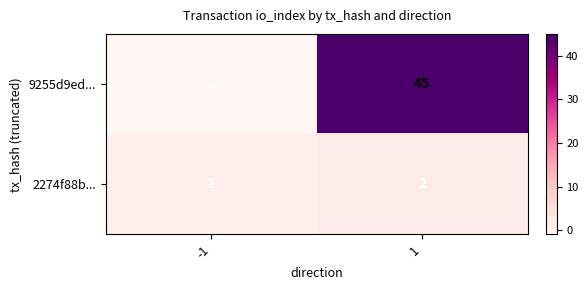

Which series has the largest total across all categories?

9255d9ed...